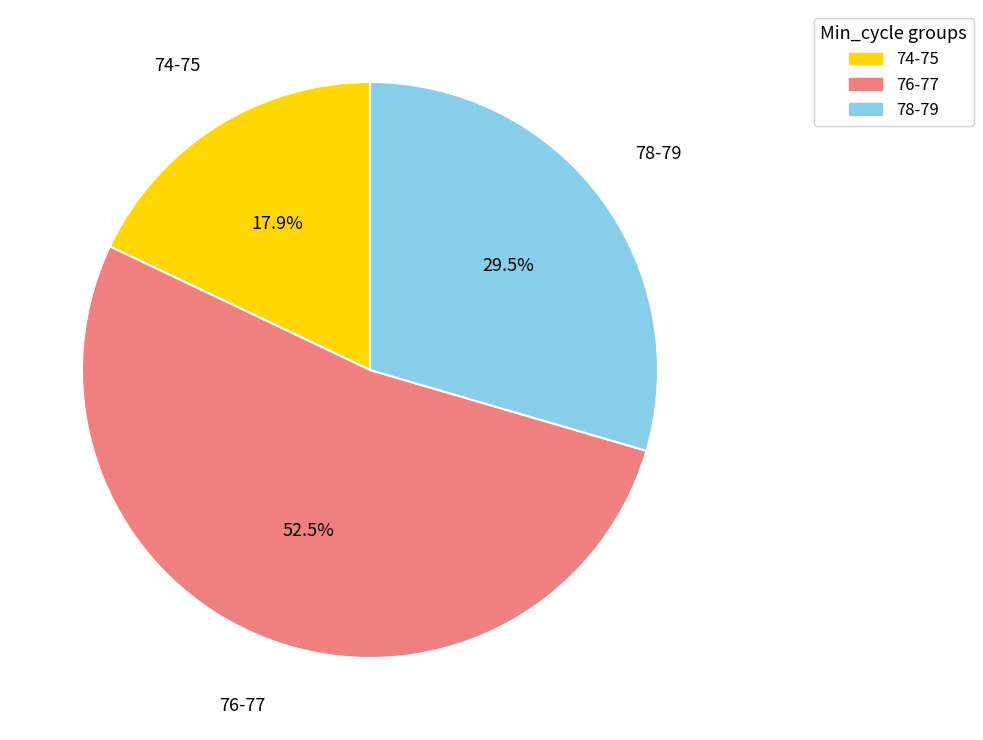

Count the number of slices in the pie.

3